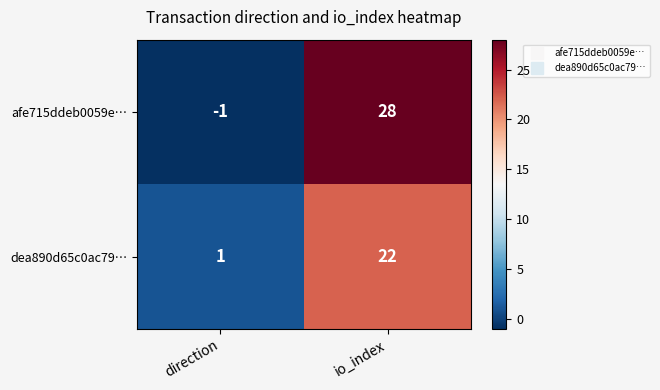

At which category is the sum across all series the highest?

io_index